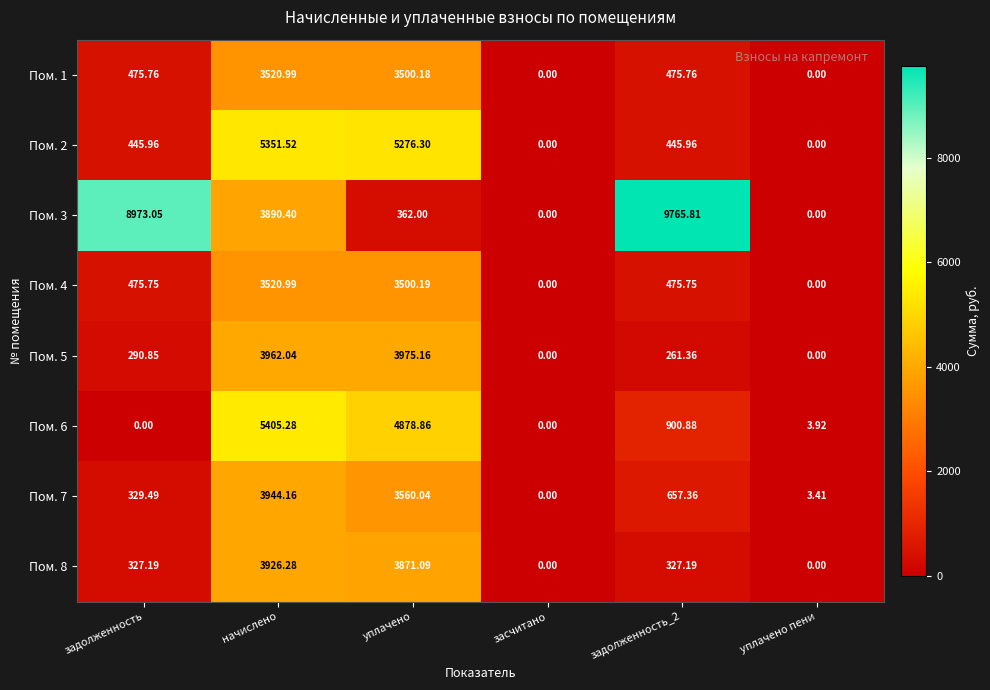

At which label does Пом. 7 first exceed 657?

начислено